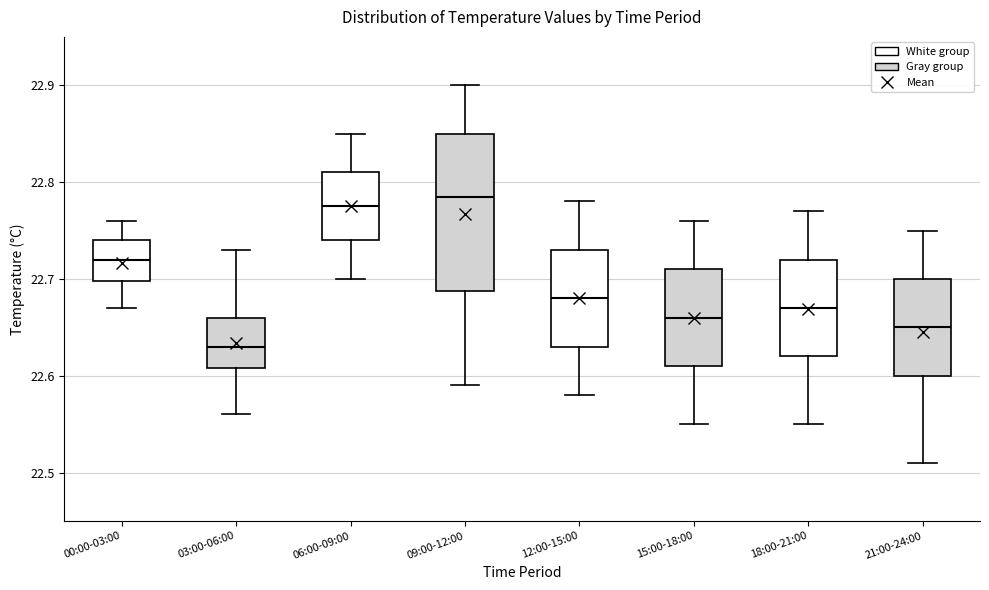

Reading left to right, read every box against the y-axis: the position of its median line, the range the box covers, and the ends of its whiskers. The values are not printed on the chart, so give them approximately, as read against the axis.

00:00-03:00: median 22.72, box 22.70 to 22.74, whiskers 22.67 to 22.76
03:00-06:00: median 22.63, box 22.61 to 22.66, whiskers 22.56 to 22.73
06:00-09:00: median 22.78, box 22.74 to 22.81, whiskers 22.70 to 22.85
09:00-12:00: median 22.79, box 22.69 to 22.85, whiskers 22.59 to 22.90
12:00-15:00: median 22.68, box 22.63 to 22.73, whiskers 22.58 to 22.78
15:00-18:00: median 22.66, box 22.61 to 22.71, whiskers 22.55 to 22.76
18:00-21:00: median 22.67, box 22.62 to 22.72, whiskers 22.55 to 22.77
21:00-24:00: median 22.65, box 22.60 to 22.70, whiskers 22.51 to 22.75